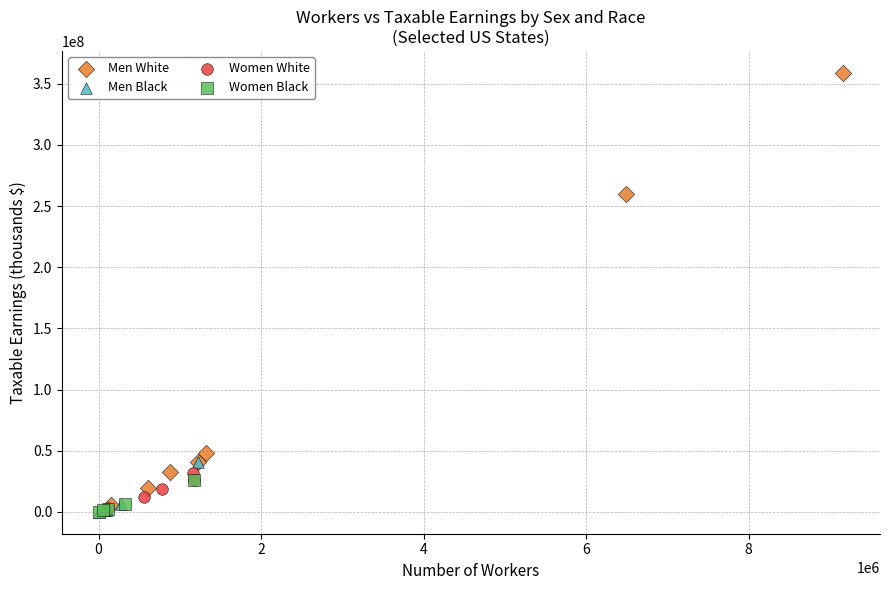

Which series has the widest spread of Y values?

Men White